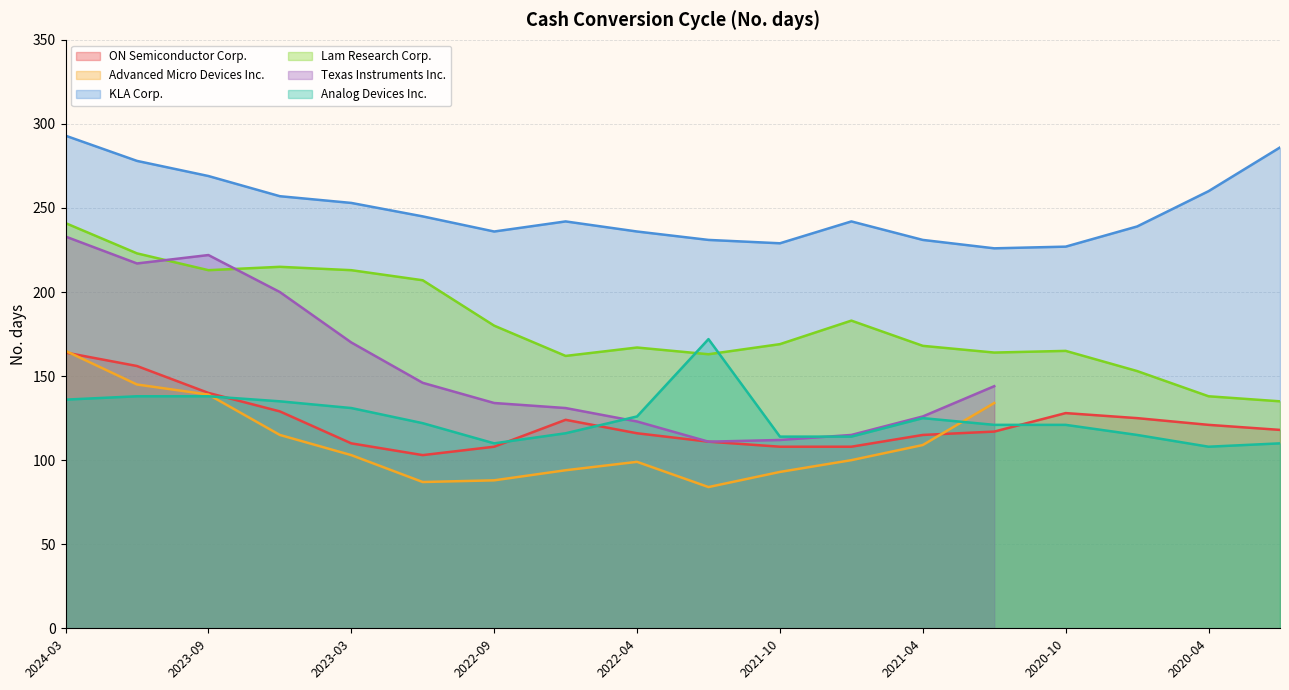

The value of Analog Devices Inc. at 2019-12-31 is 110. True or false?

True